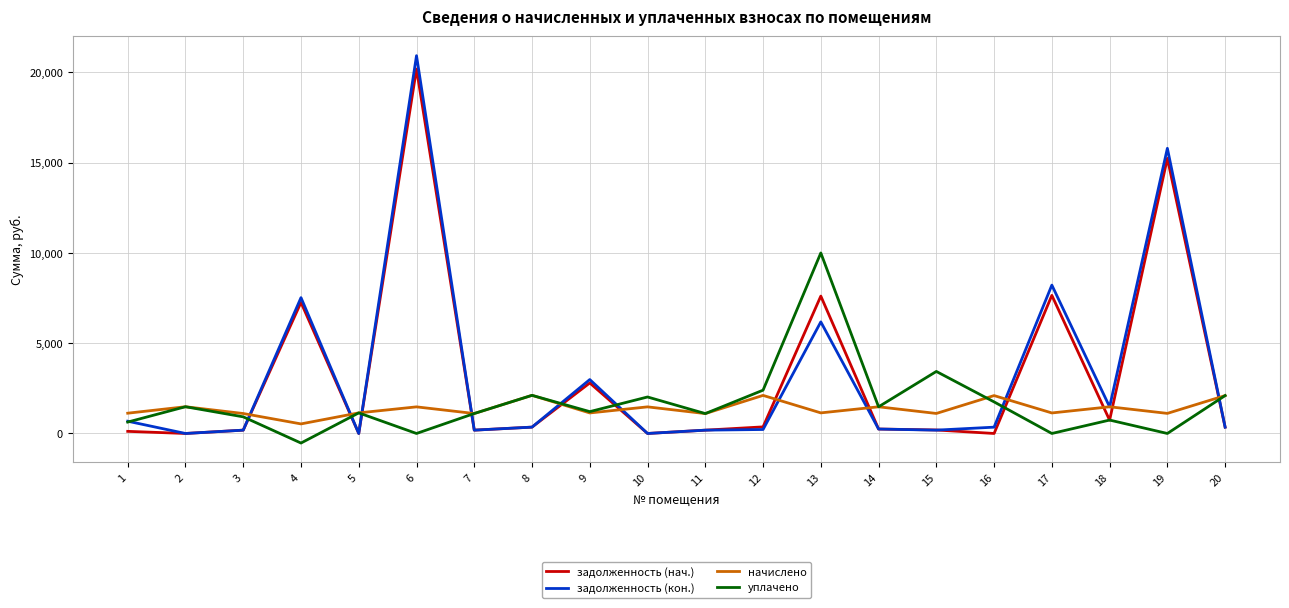

At which category is the sum across all series the highest?

6